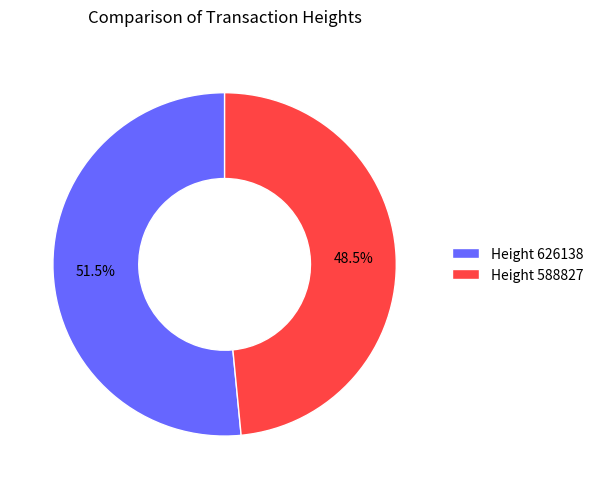

Approximately how many times larger is the value at Height 626138 compared to Height 588827?

1.1